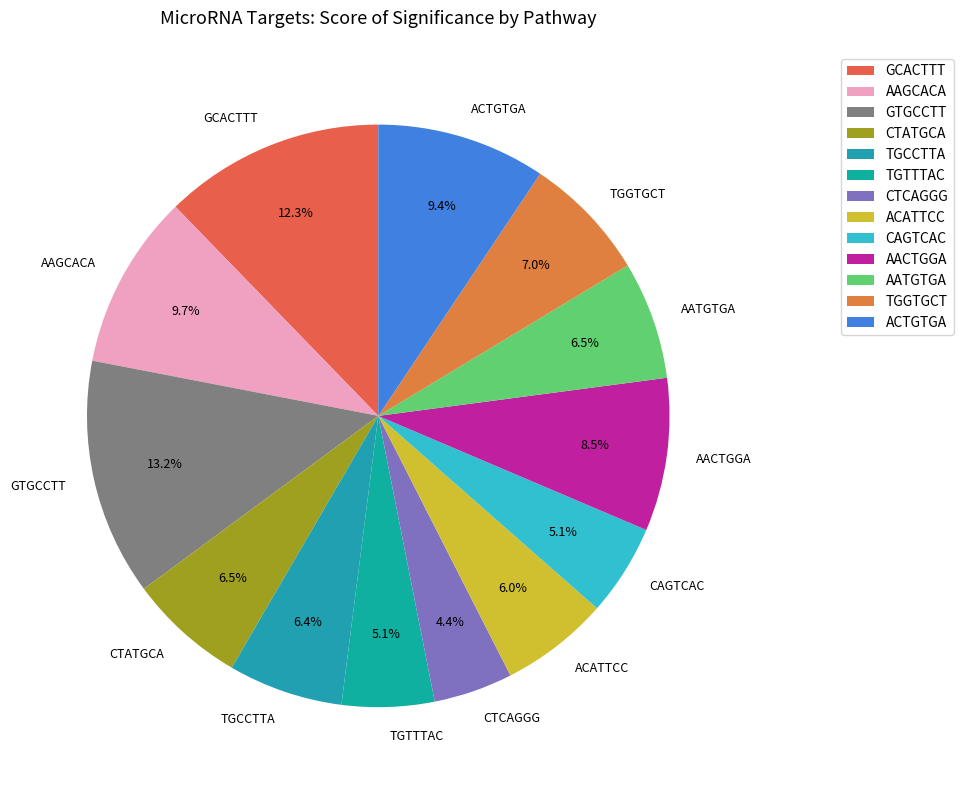

Does GTGCCTT represent more than half of the total?

No